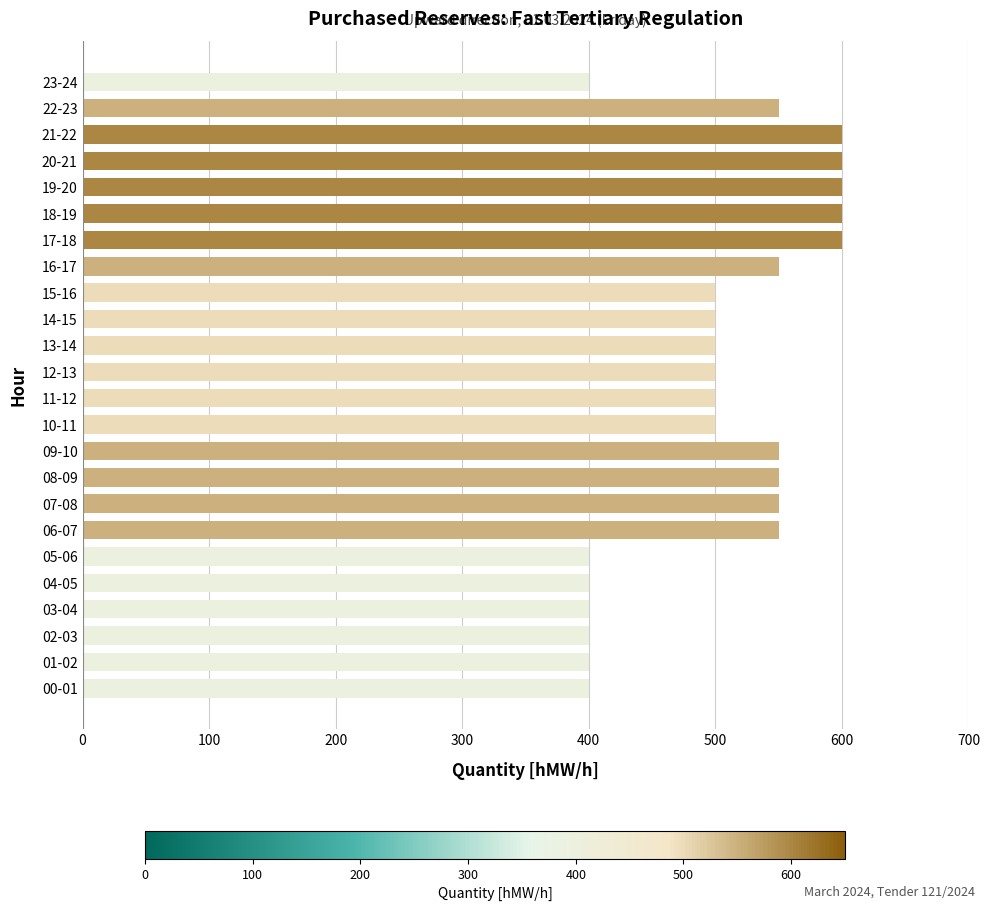

True or false: the data shows 786 at 14-15.

False